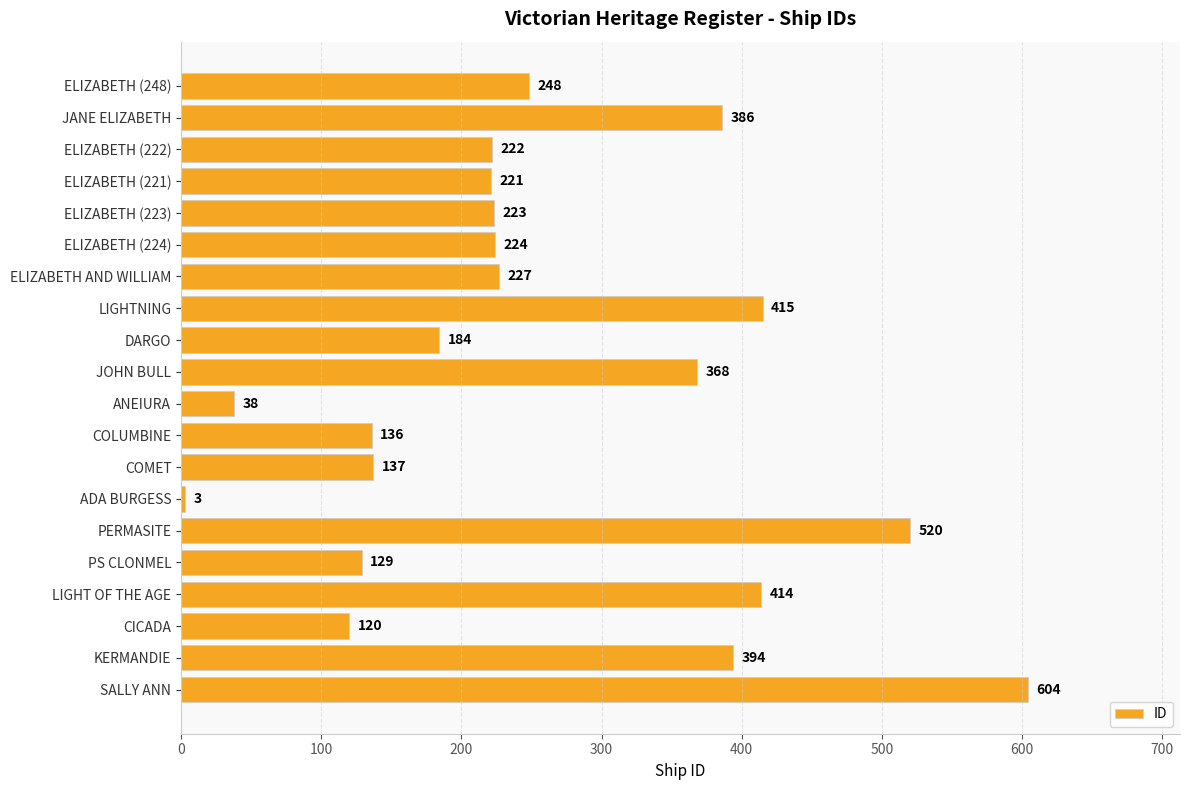

List the labels in order of value, smallest first.

ADA BURGESS, ANEIURA, CICADA, PS CLONMEL, COLUMBINE, COMET, DARGO, ELIZABETH (221), ELIZABETH (222), ELIZABETH (223), ELIZABETH (224), ELIZABETH AND WILLIAM, ELIZABETH (248), JOHN BULL, JANE ELIZABETH, KERMANDIE, LIGHT OF THE AGE, LIGHTNING, PERMASITE, SALLY ANN